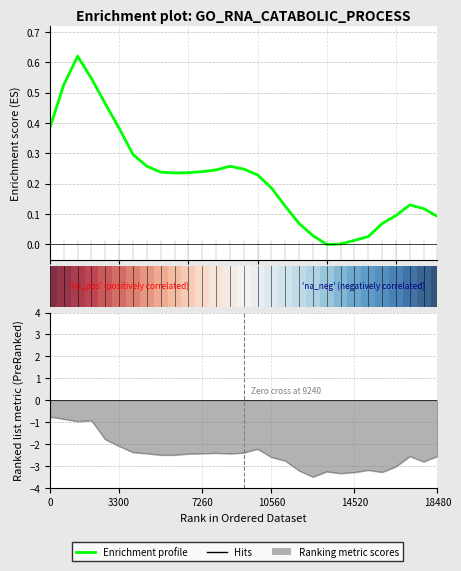

How many interior local peaks (higher than both neighbors) does the data have?

3